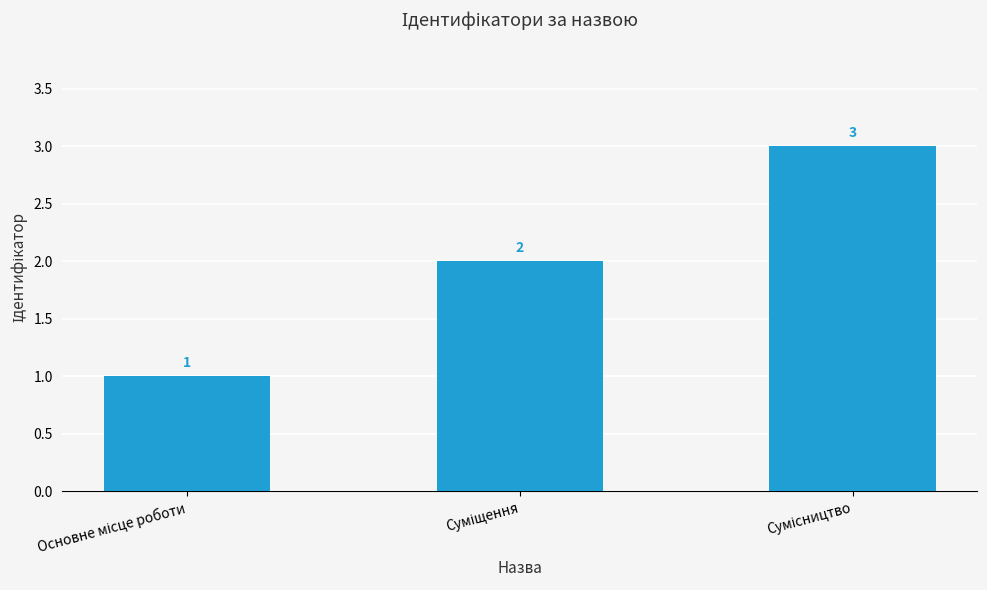

Count the number of data series in this chart.

1